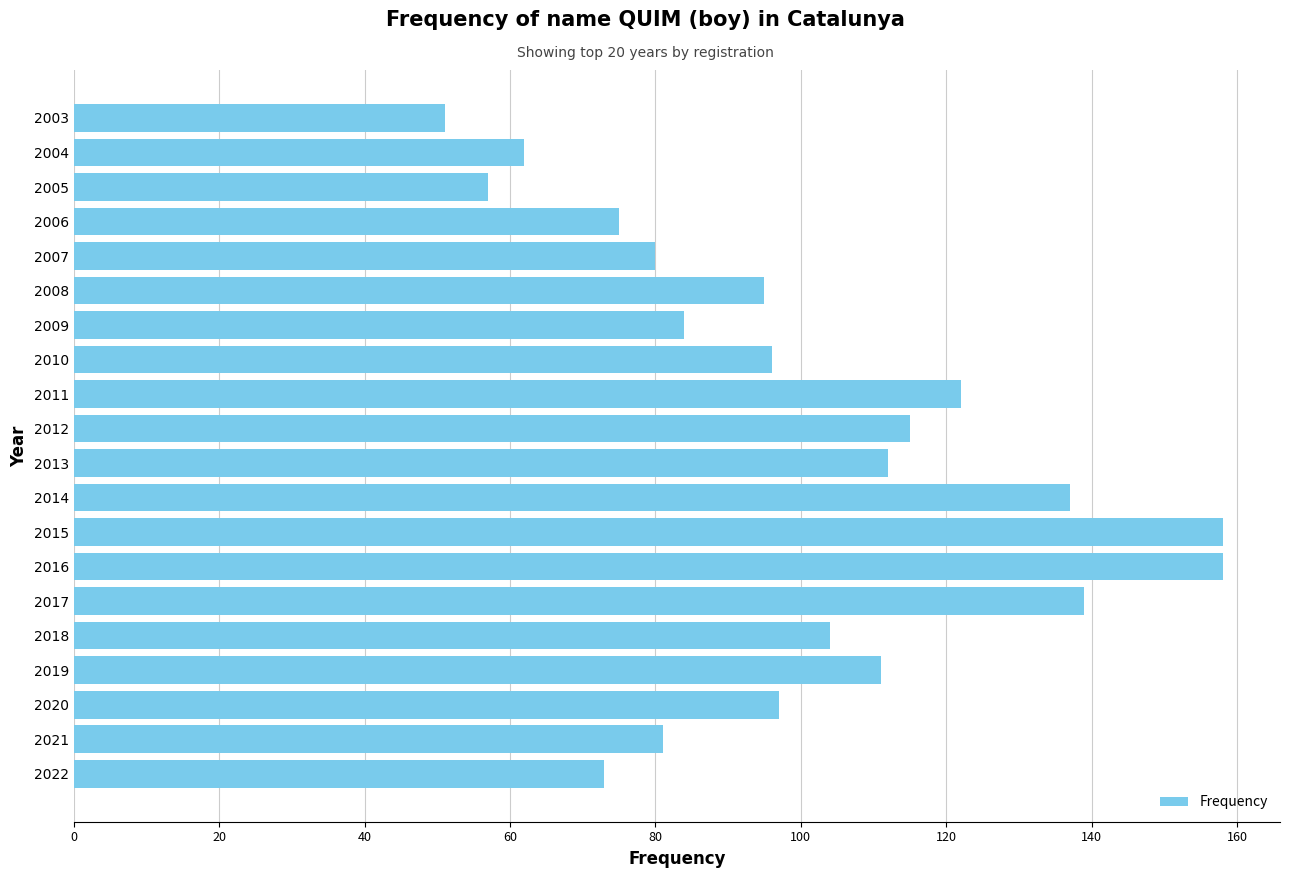

Are the bars grouped side by side (vs. stacked)?

No